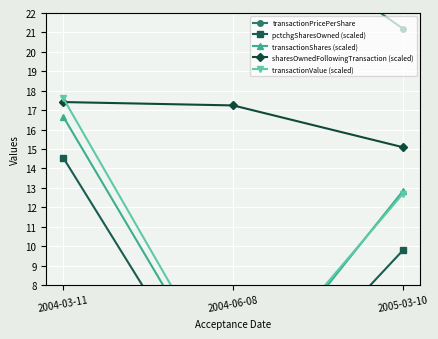

Which series changed the most between 2004-06-08 and 2005-03-10?

transactionShares (scaled)